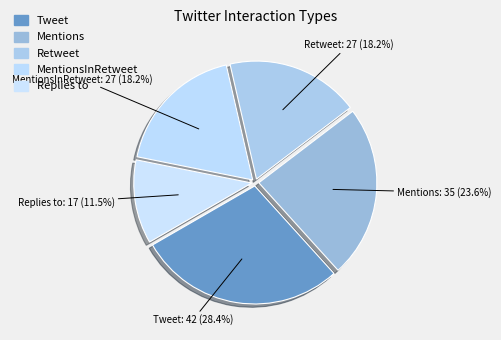

Count the number of slices in the pie.

5